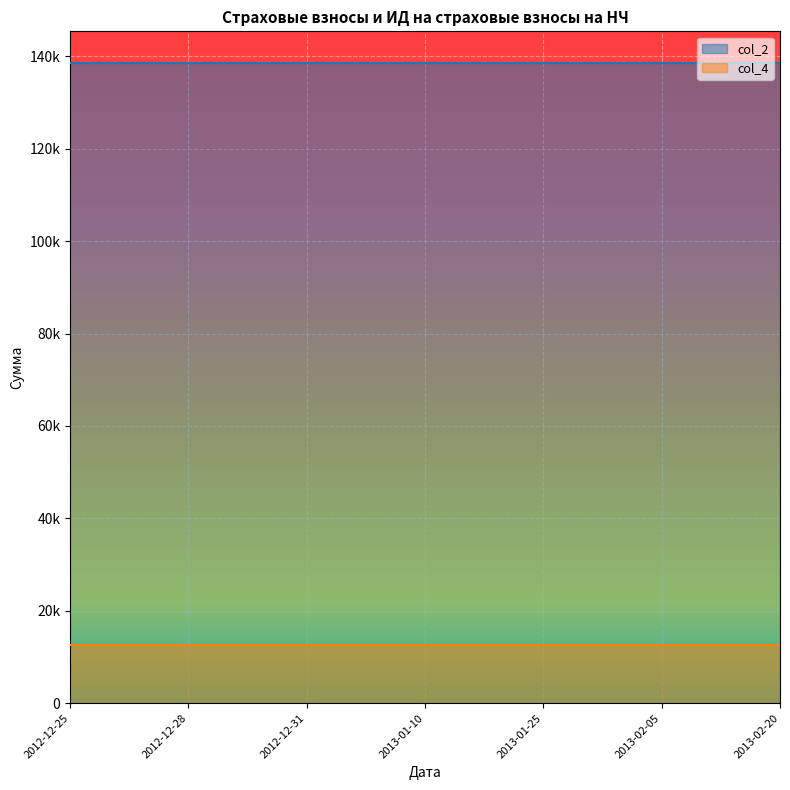

Rank the series by their average value, from lowest to highest.

col_4, col_2